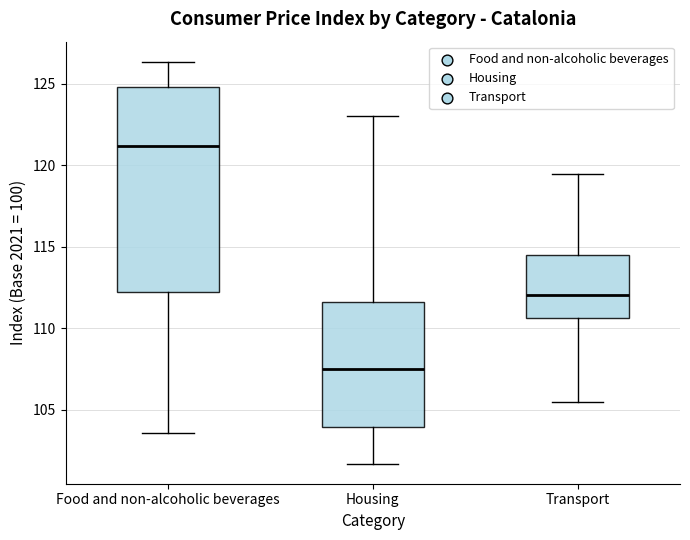

Reading left to right, read every box against the y-axis: the position of its median line, the range the box covers, and the ends of its whiskers. The values are not printed on the chart, so give them approximately, as read against the axis.

Food and non-alcoholic beverages: median 121.0, box 112.0 to 125.0, whiskers 103.5 to 126.5
Housing: median 107.5, box 104.0 to 111.5, whiskers 101.5 to 123.0
Transport: median 112.0, box 110.5 to 114.5, whiskers 105.5 to 119.5